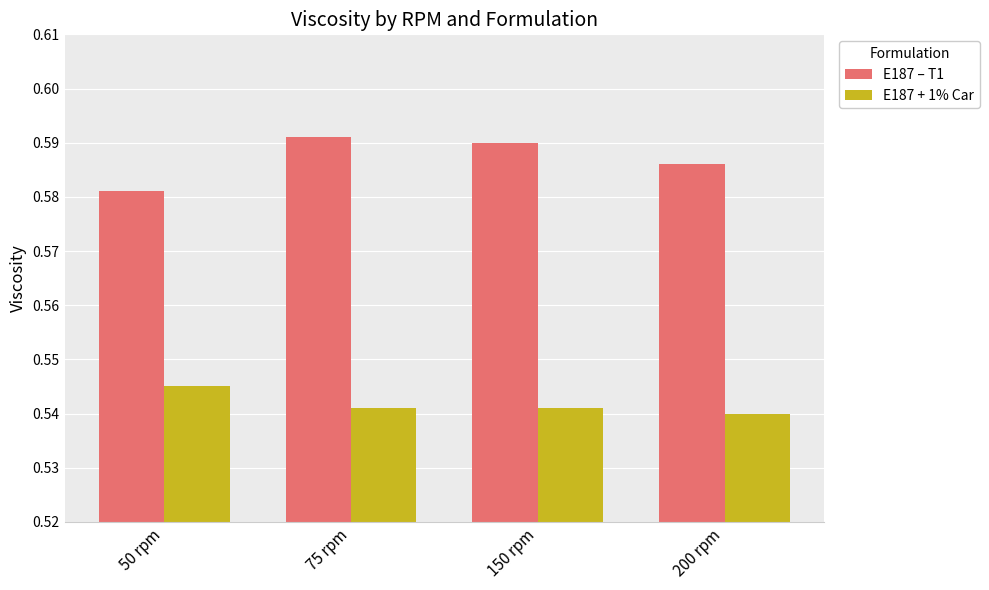

What are all the series names shown in the legend?

E187 – T1, E187 + 1% Car